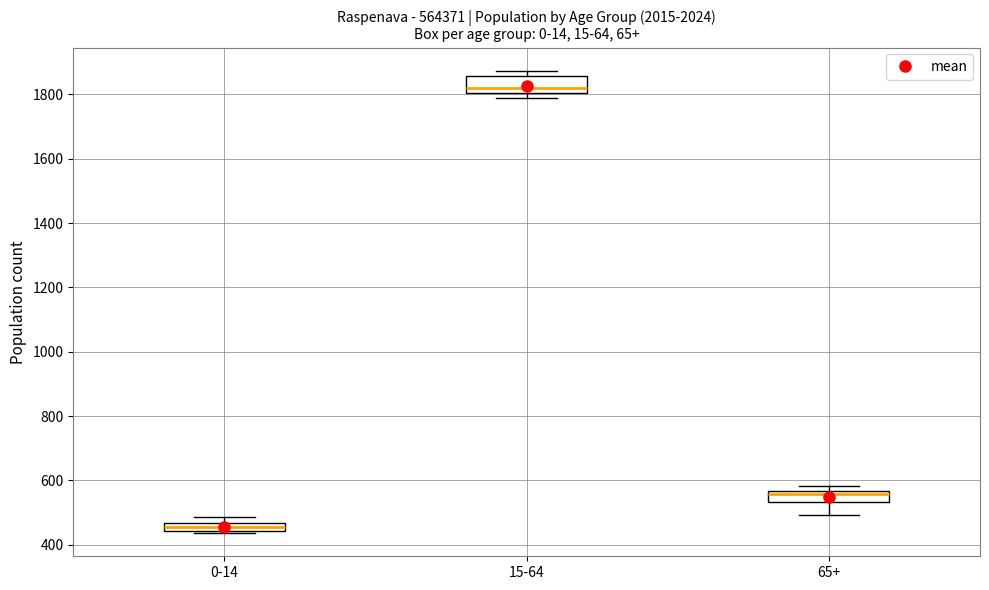

Which box's median line is the highest?

15-64